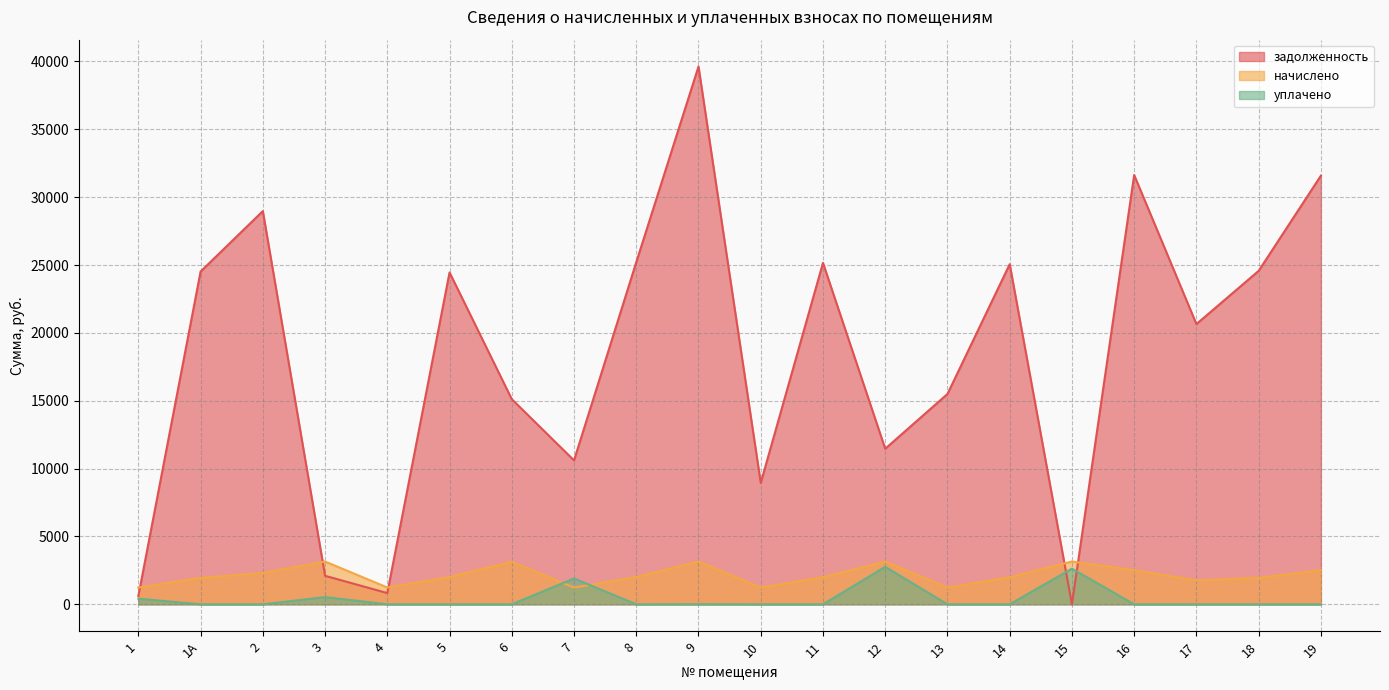

Rank the series at 19 from lowest to highest value.

уплачено, начислено, задолженность